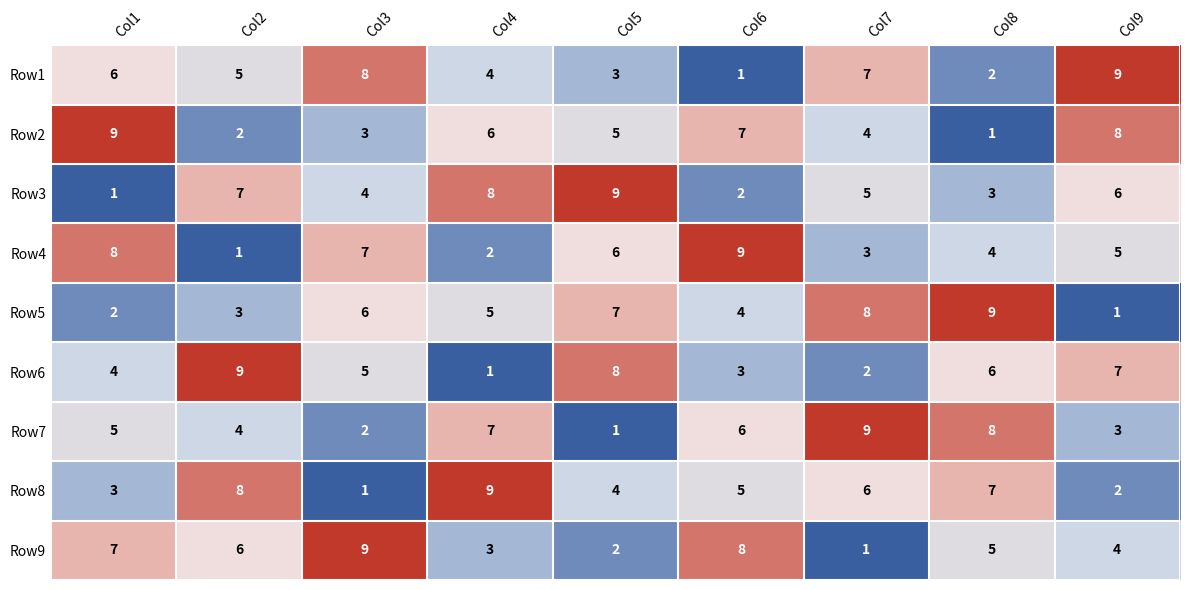

What is the sum of the Row3 values at Col6 and Col4?

10